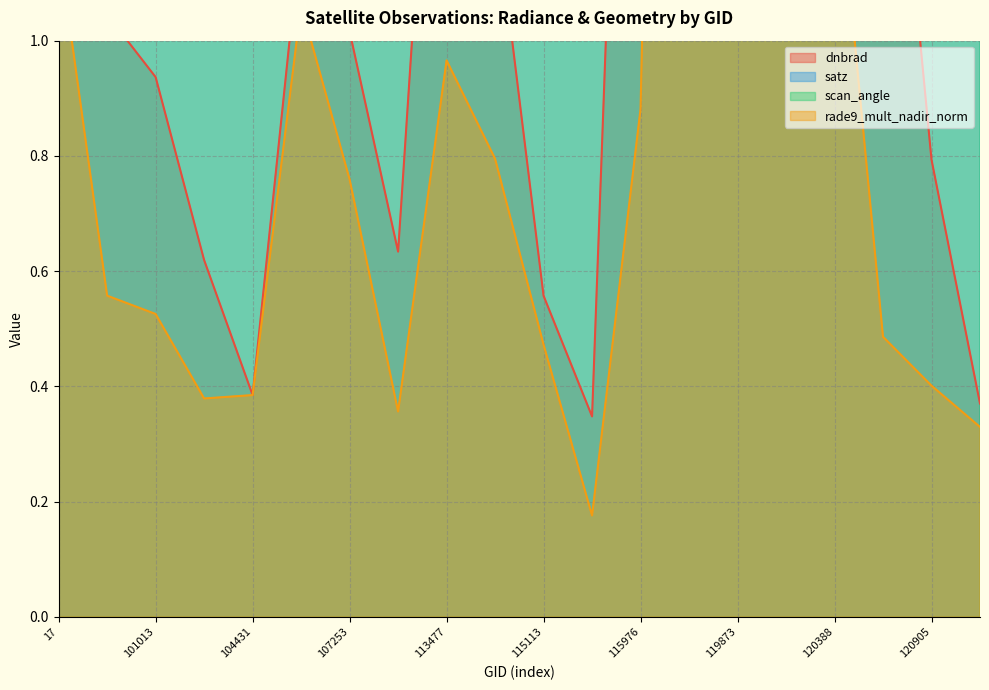

Between 113644 and 113477, which is larger?

113477